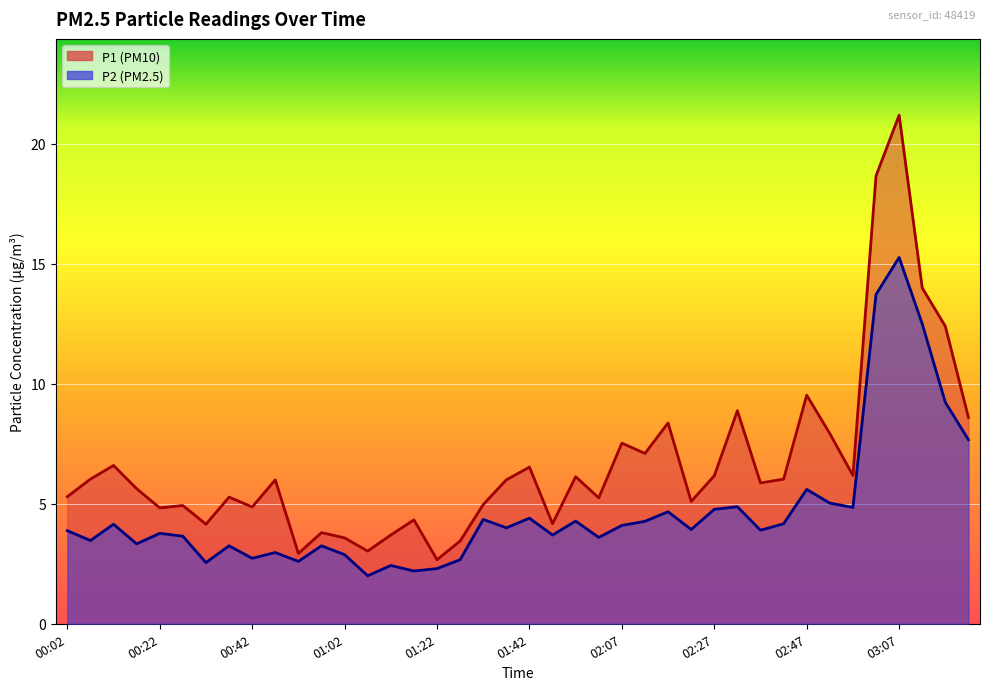

What are all the series names shown in the legend?

P1, P2